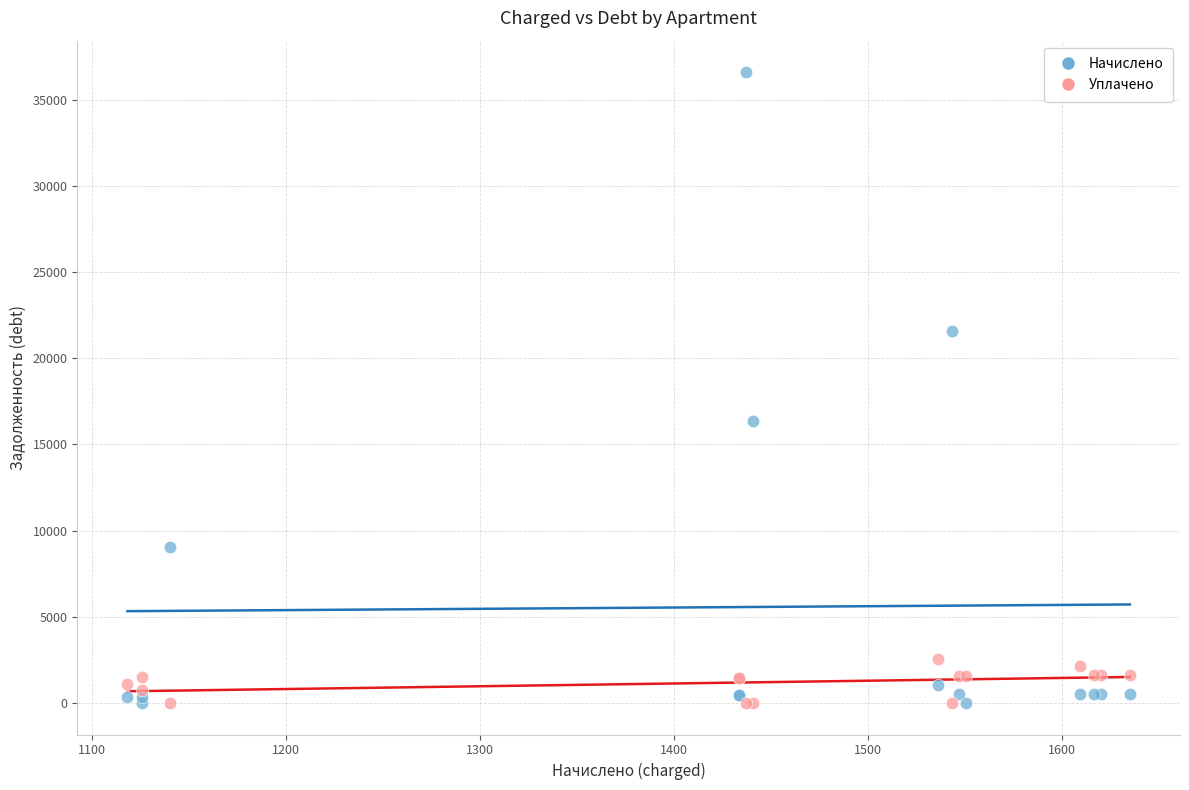

What is the X range (max minus min) for the scatter plot?

516.9